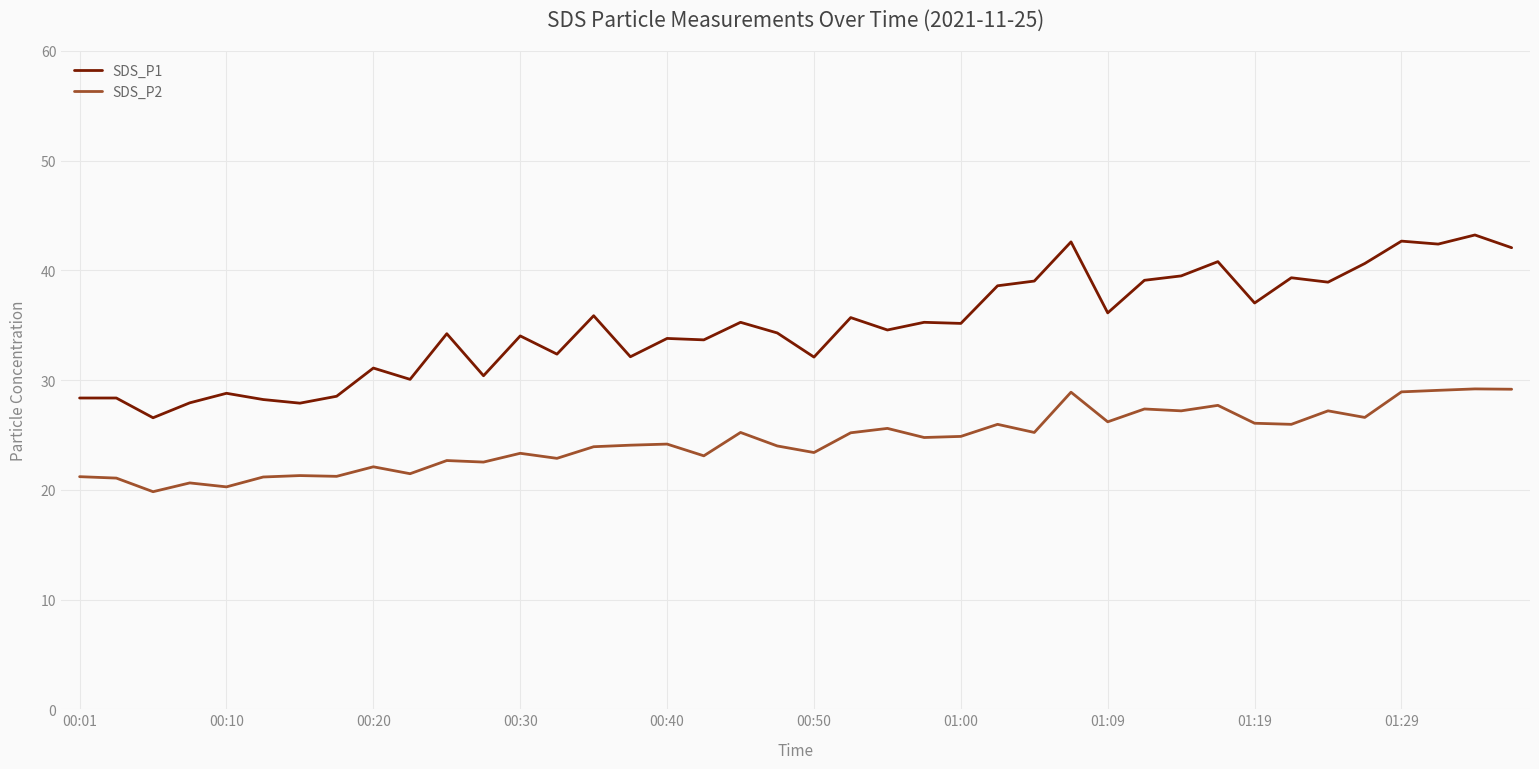

True or false: SDS_P1 and SDS_P2 intersect in this chart.

False